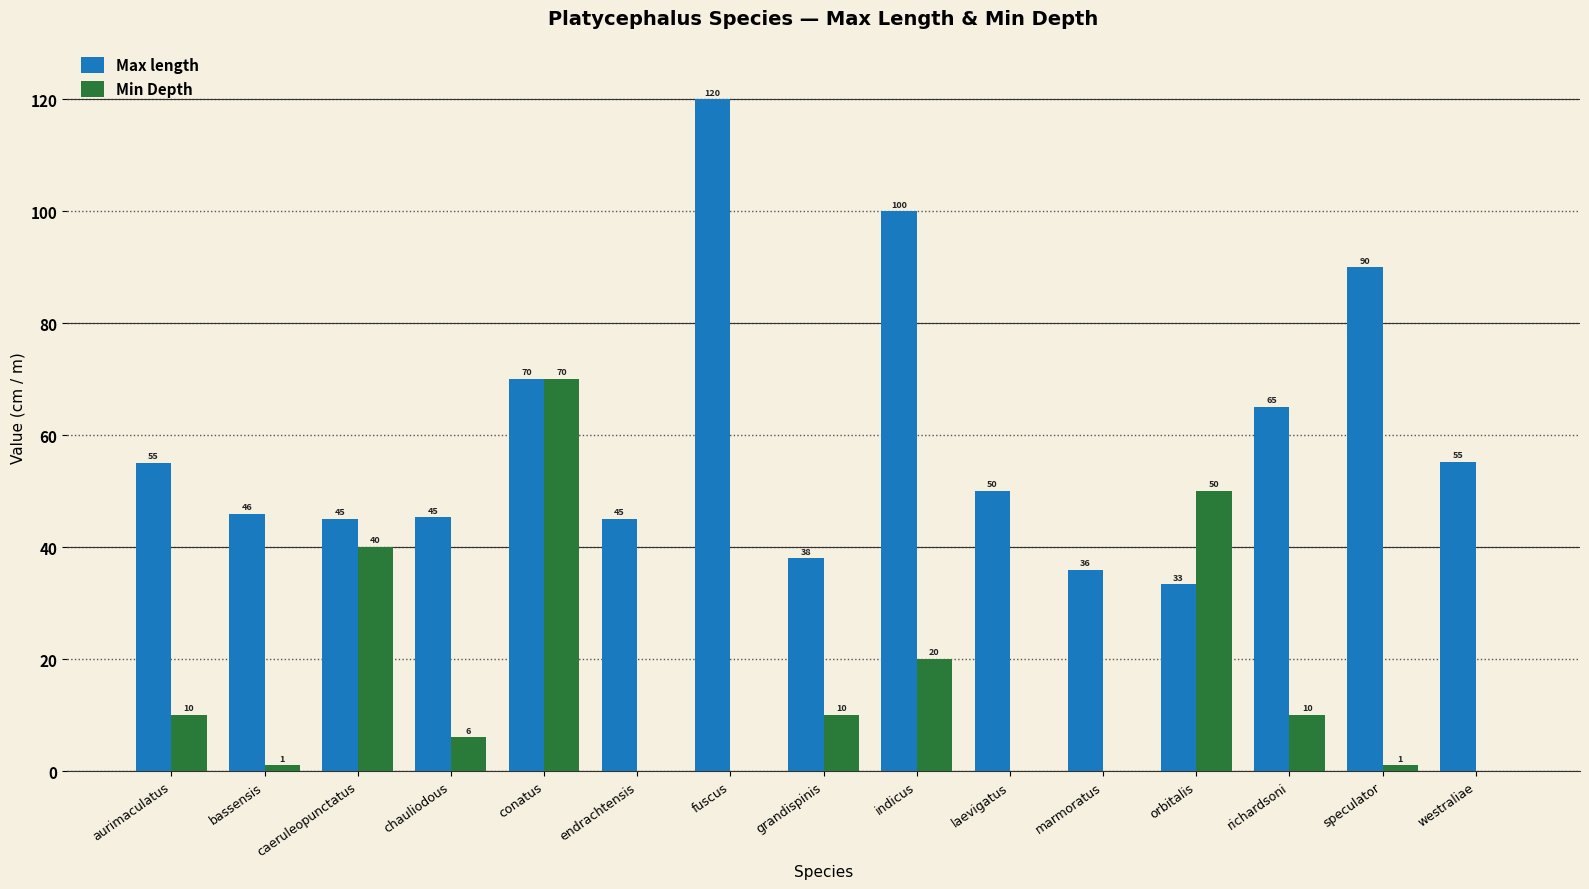

What is the sum of all Max length values?

893.9